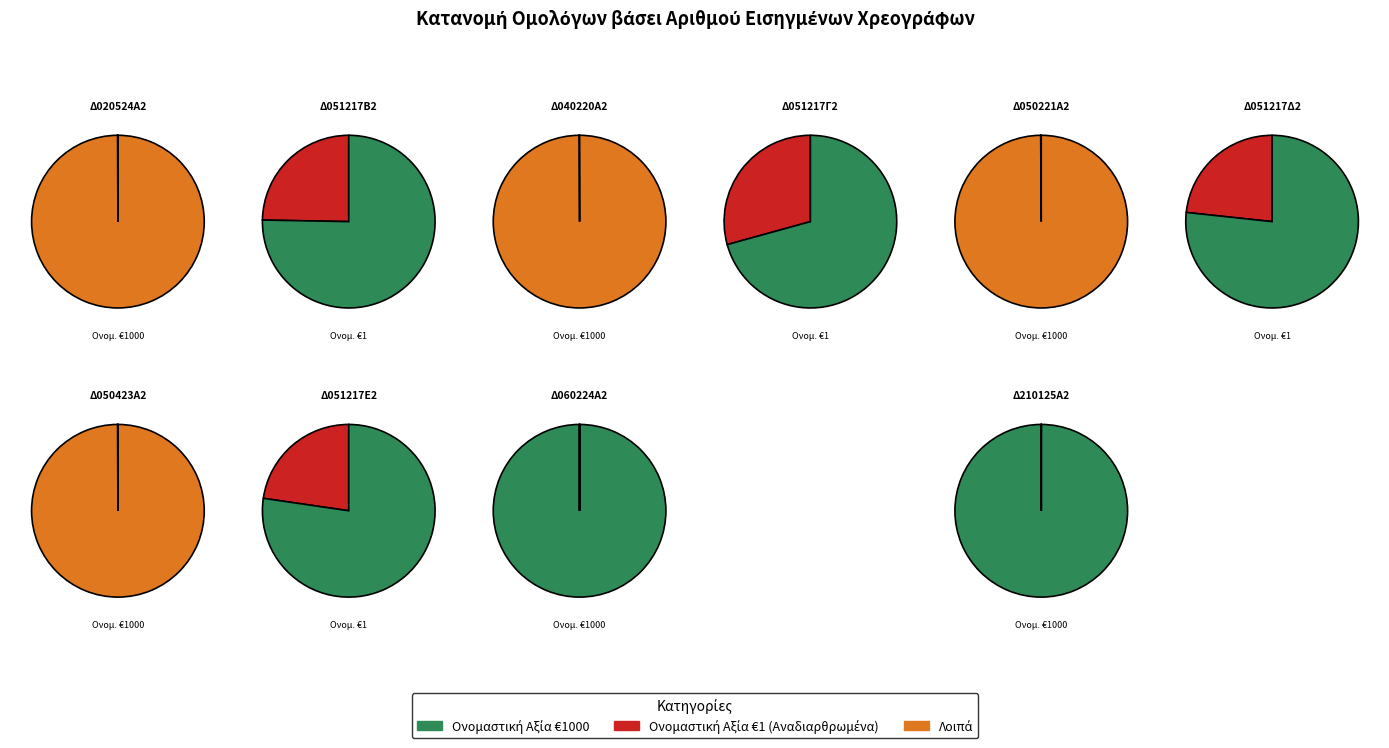

Is it true that Δ050221Α2 is 1% of the pie?

False